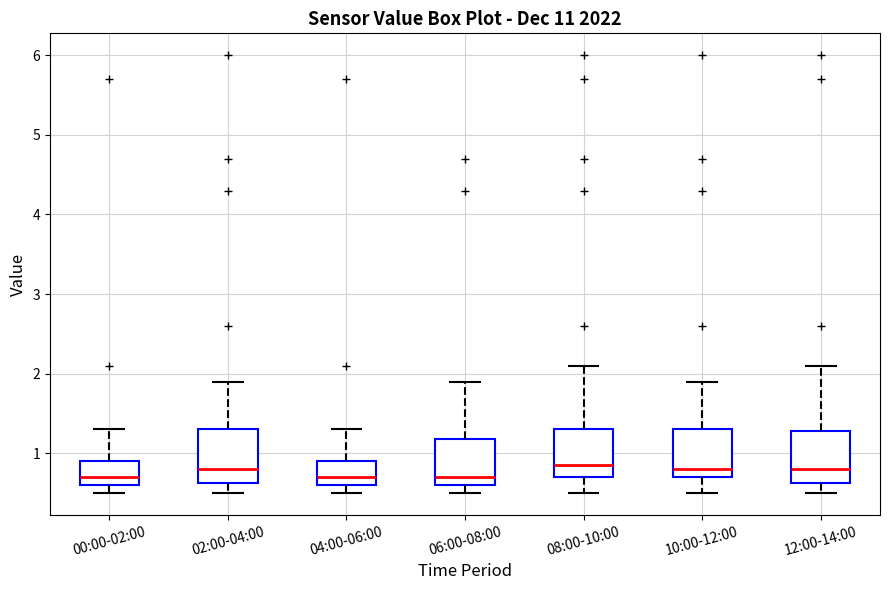

Reading left to right, read every box against the y-axis: the position of its median line, the range the box covers, and the ends of its whiskers. The values are not printed on the chart, so give them approximately, as read against the axis.

00:00-02:00: median 0.7, box 0.6 to 0.9, whiskers 0.5 to 1.3
02:00-04:00: median 0.8, box 0.6 to 1.3, whiskers 0.5 to 1.9
04:00-06:00: median 0.7, box 0.6 to 0.9, whiskers 0.5 to 1.3
06:00-08:00: median 0.7, box 0.6 to 1.2, whiskers 0.5 to 1.9
08:00-10:00: median 0.9, box 0.7 to 1.3, whiskers 0.5 to 2.1
10:00-12:00: median 0.8, box 0.7 to 1.3, whiskers 0.5 to 1.9
12:00-14:00: median 0.8, box 0.6 to 1.3, whiskers 0.5 to 2.1